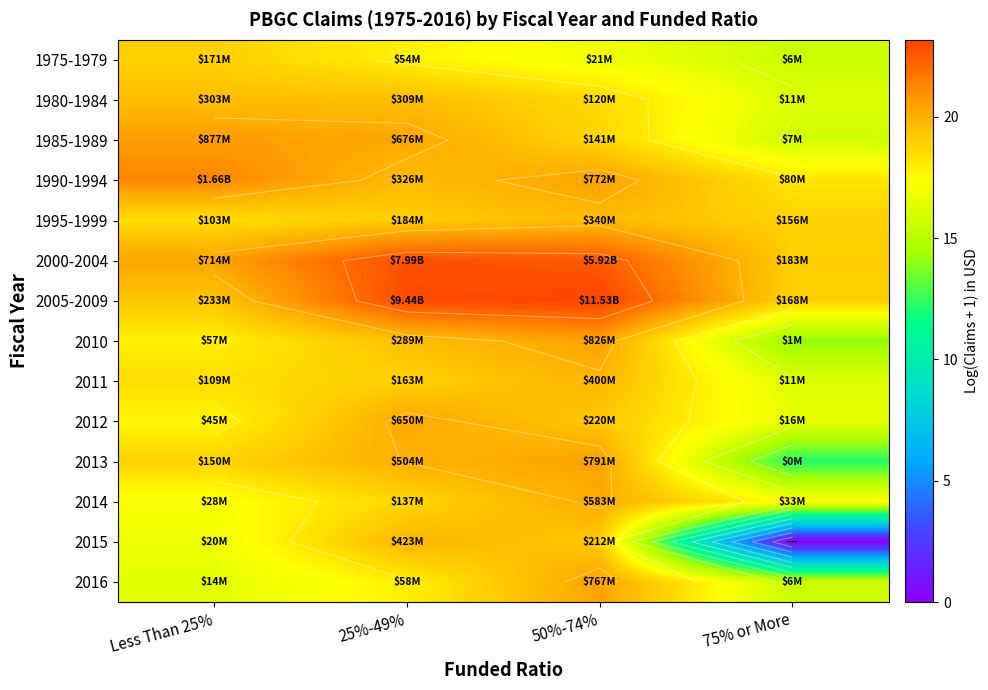

What is the difference between the maximum and minimum values in the 1985-1989 series?

4.8